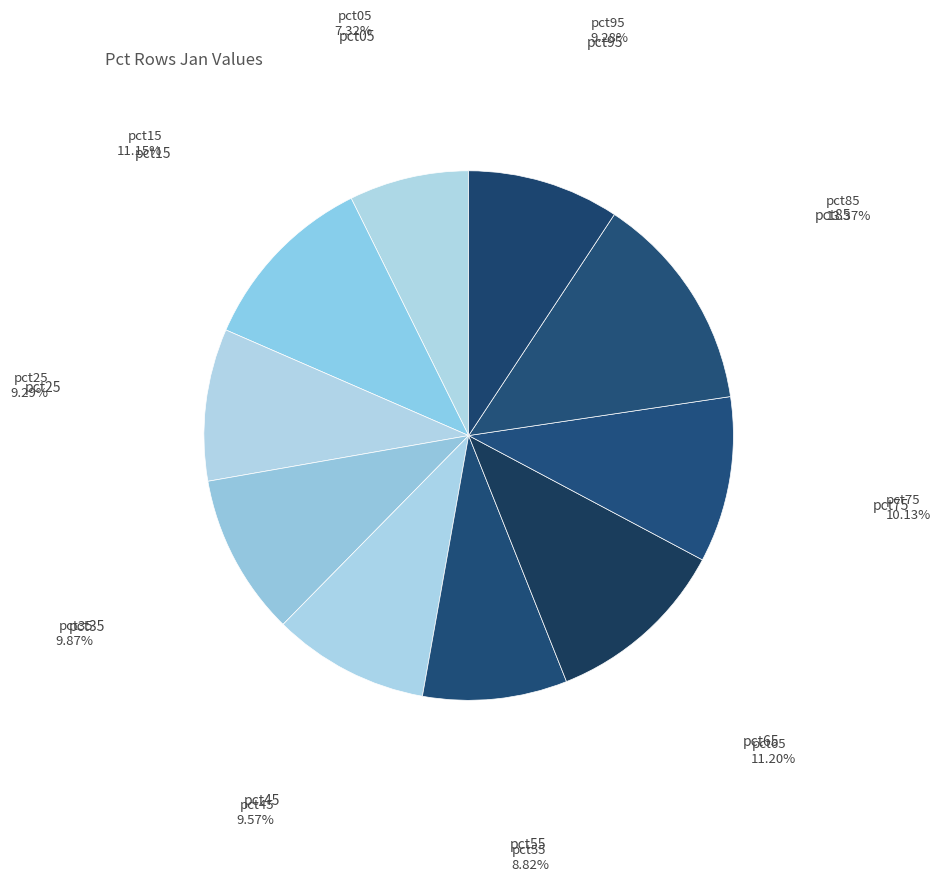

Between pct15 and pct95, which is larger?

pct15